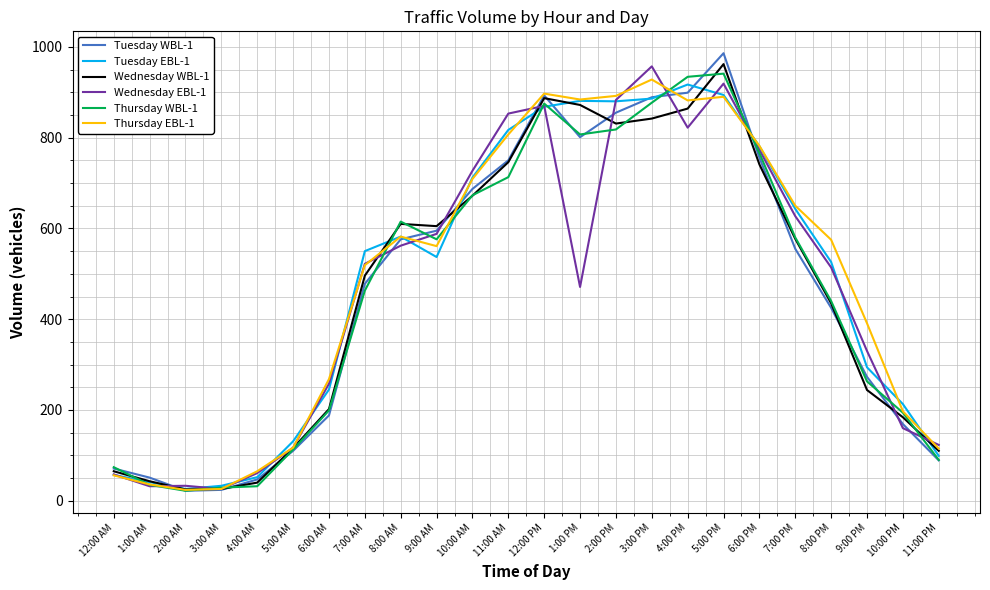

Which category has the highest value in the Wednesday EBL-1 series?

3:00 PM